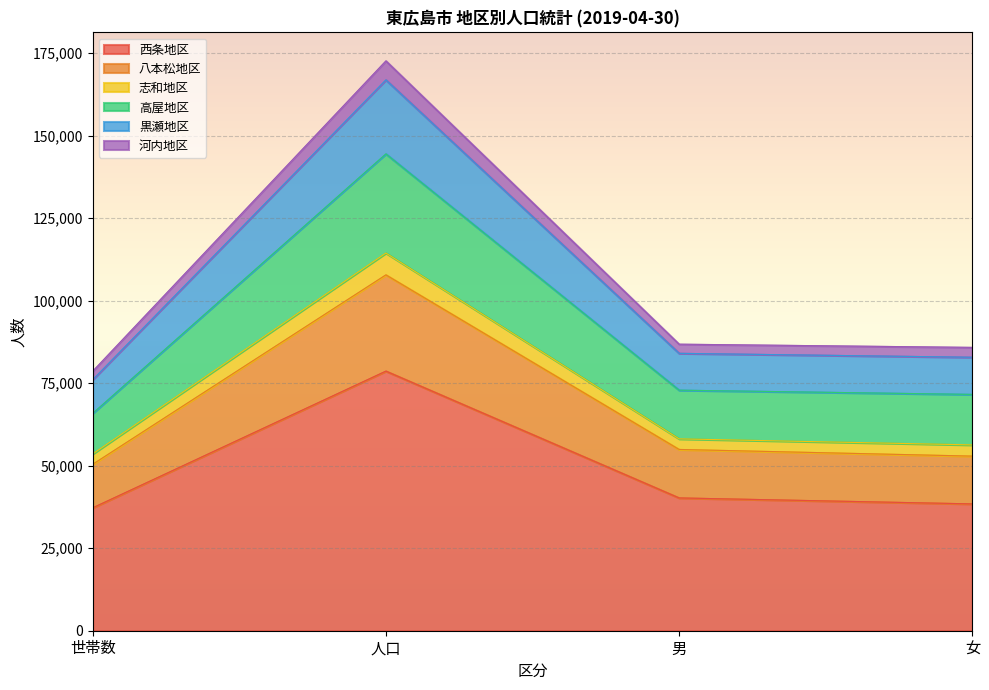

Is it true that 西条地区 equals 78658 at 人口?

True